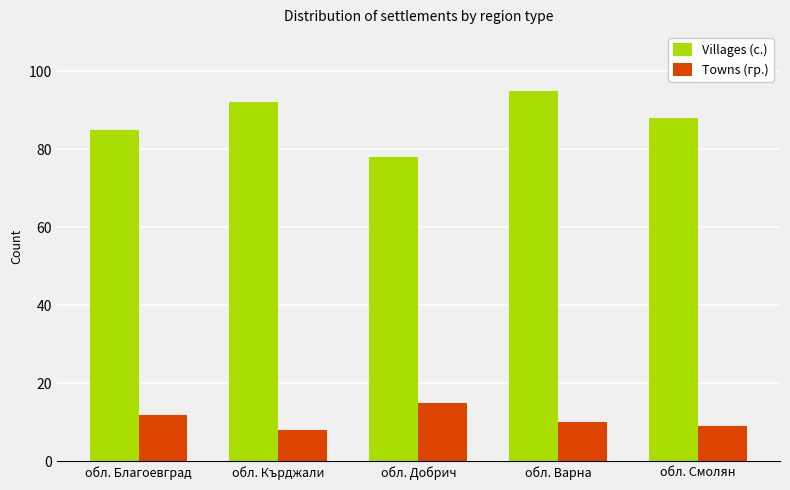

Reading left to right, transcribe all the data shown in this chart.

Villages (с.): 85	92	78	95	88
Towns (гр.): 12	8	15	10	9